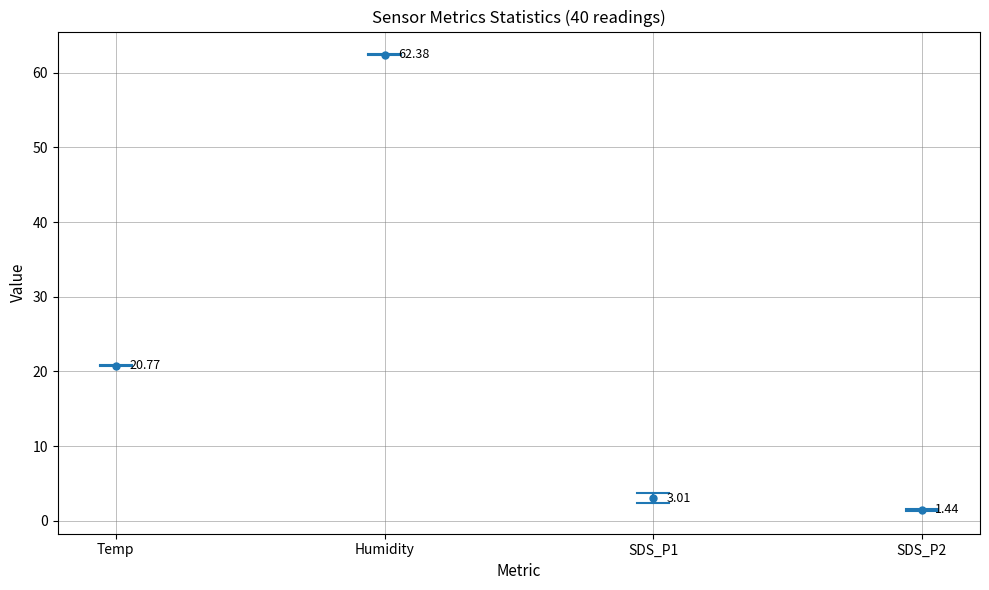

True or false: Temp has more than 2 points higher than both neighbors.

False